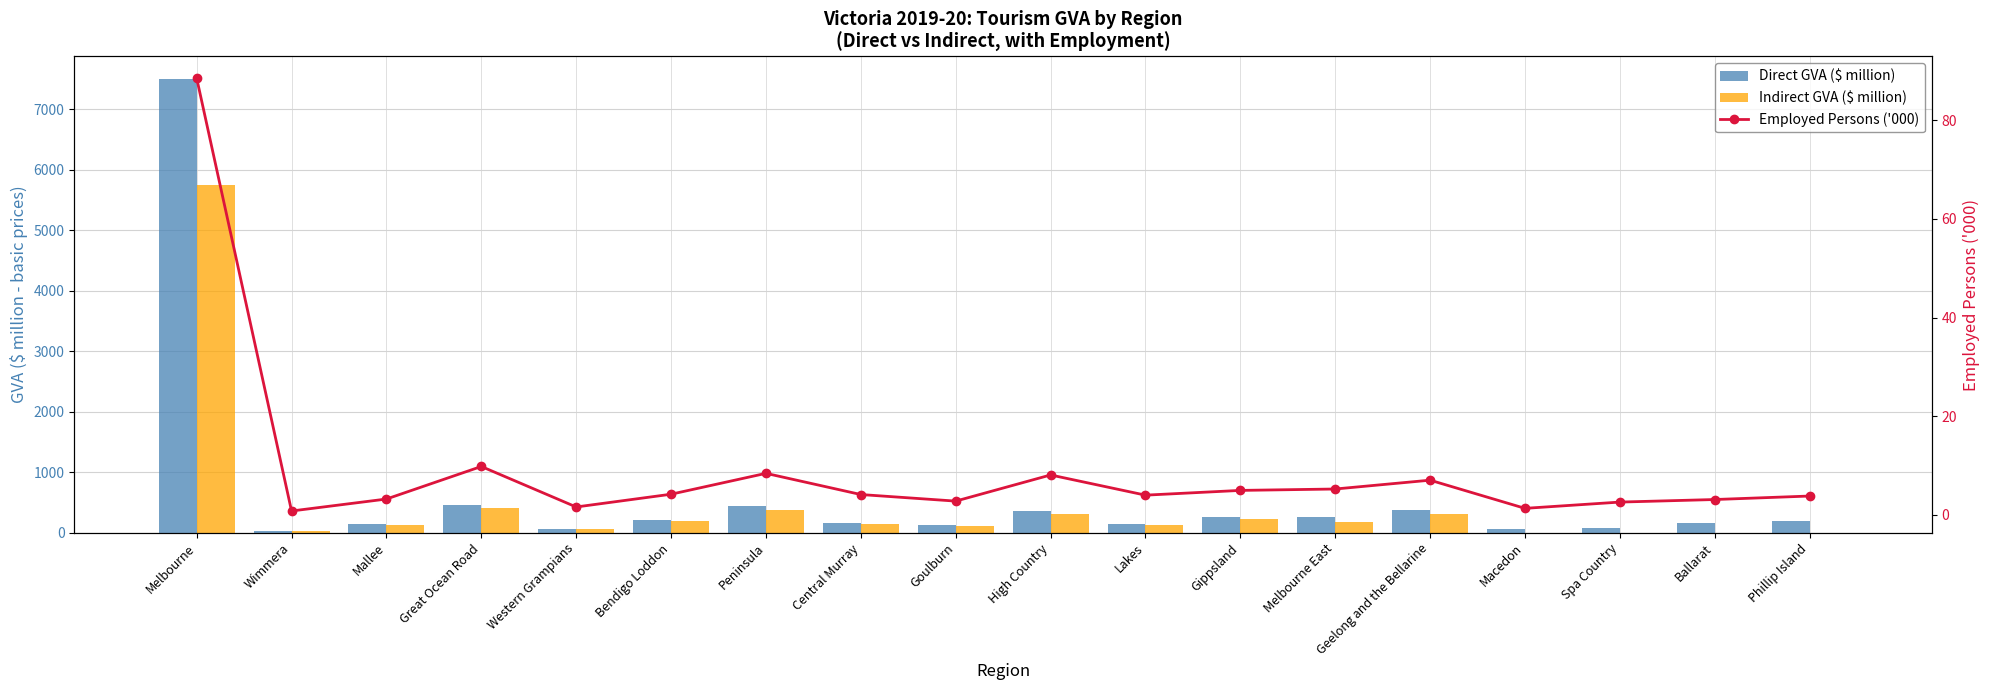

The value of Indirect GVA ($ million) at Great Ocean Road is 130.7. True or false?

False